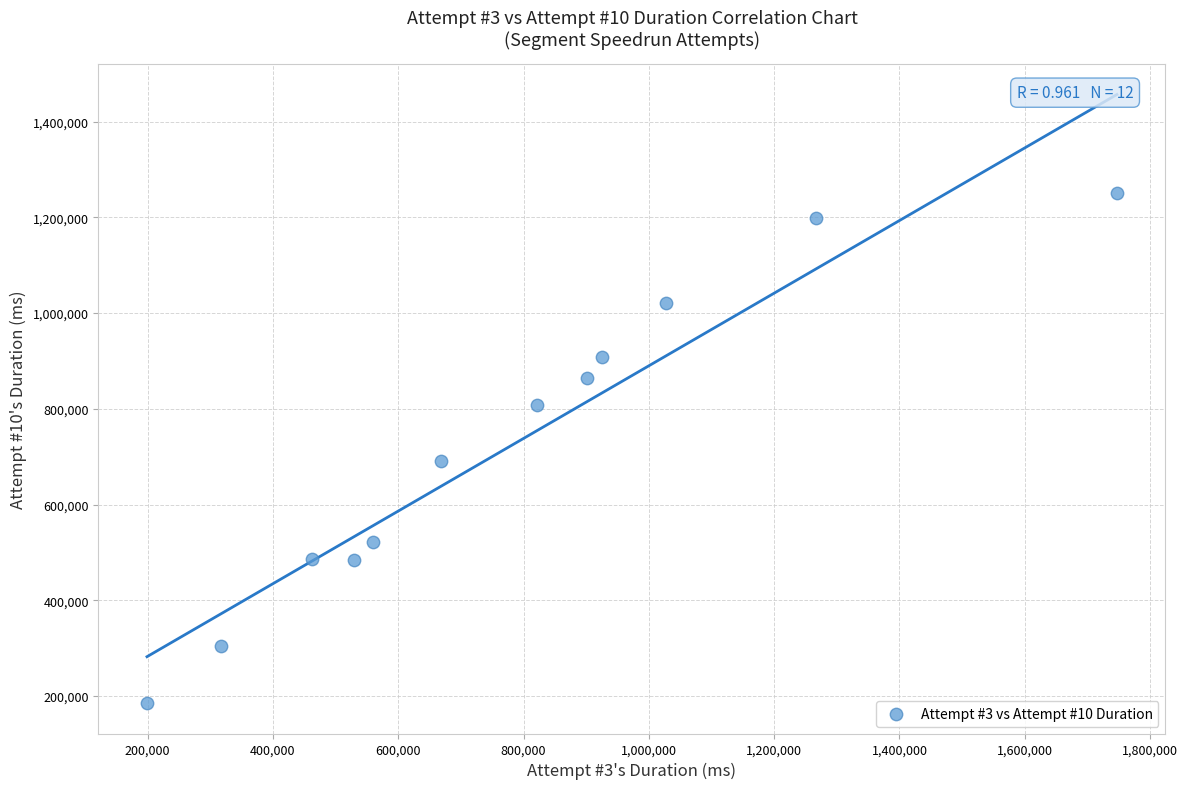

What is the range of Y values (max minus min)?

1066658